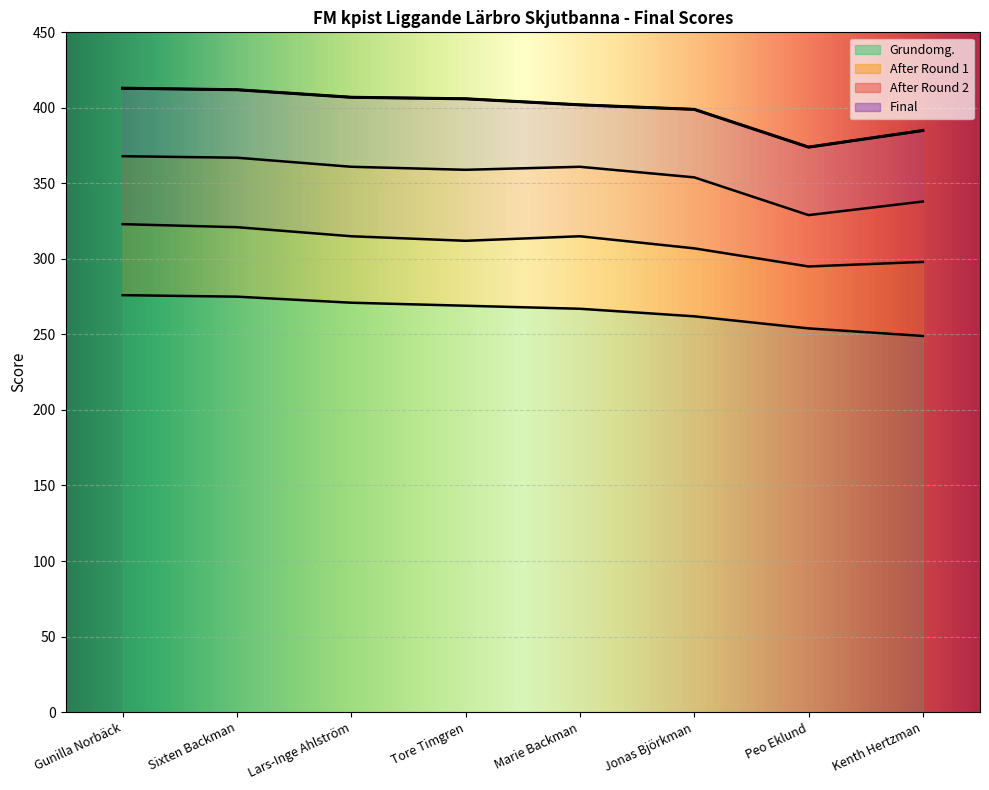

At which label does After Round 1 first exceed 315?

Gunilla Norbäck